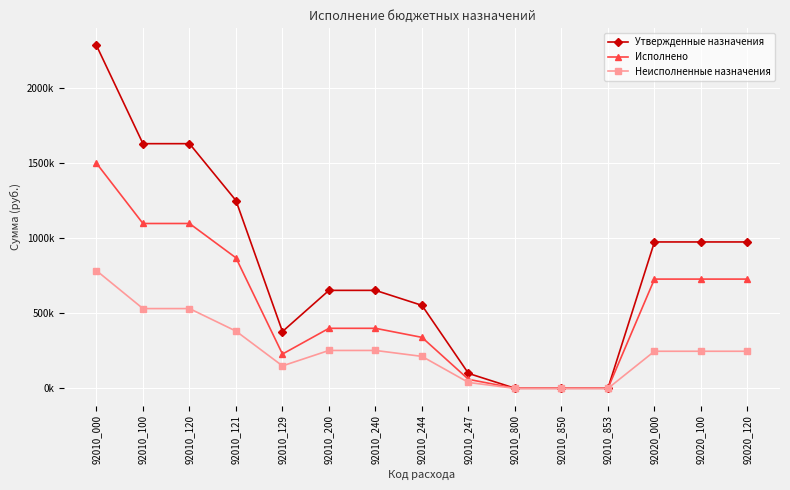

What are all the series names shown in the legend?

Утвержденные назначения, Исполнено, Неисполненные назначения